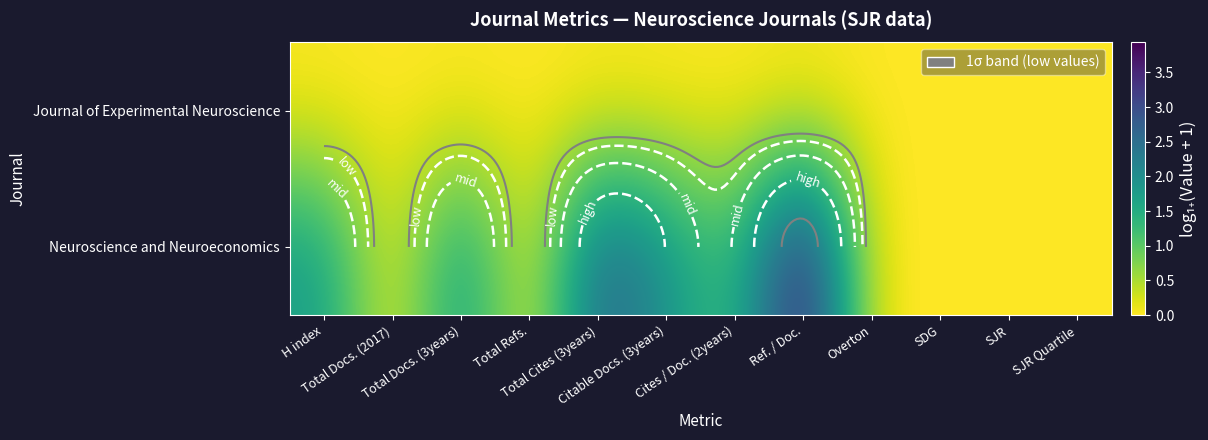

List the series in order of their overall mean, highest first.

Neuroscience and Neuroeconomics, Journal of Experimental Neuroscience